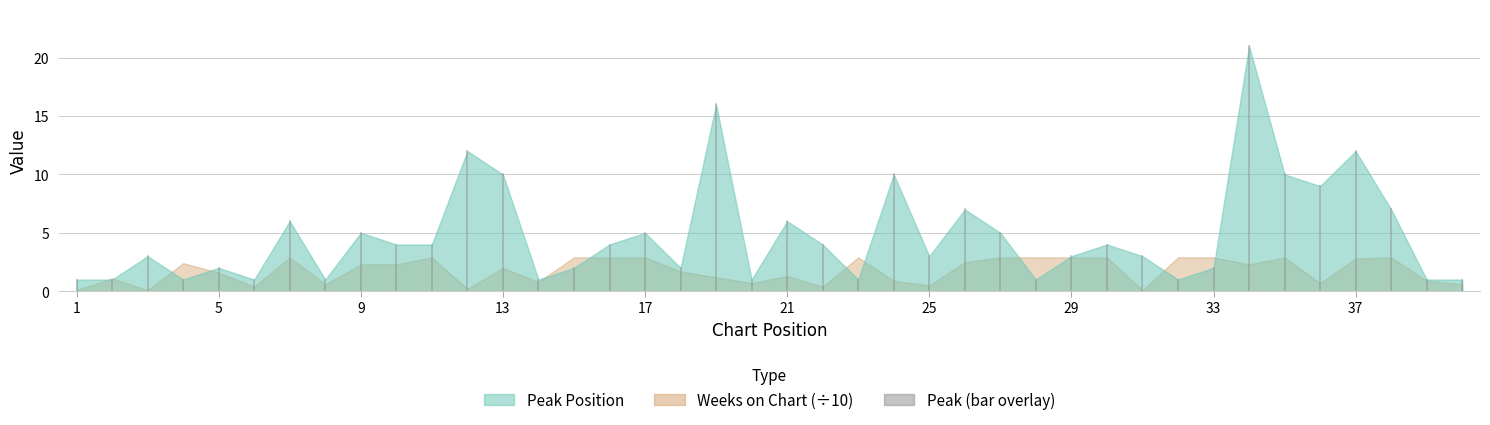

At how many categories does at least one series exceed 13?

24